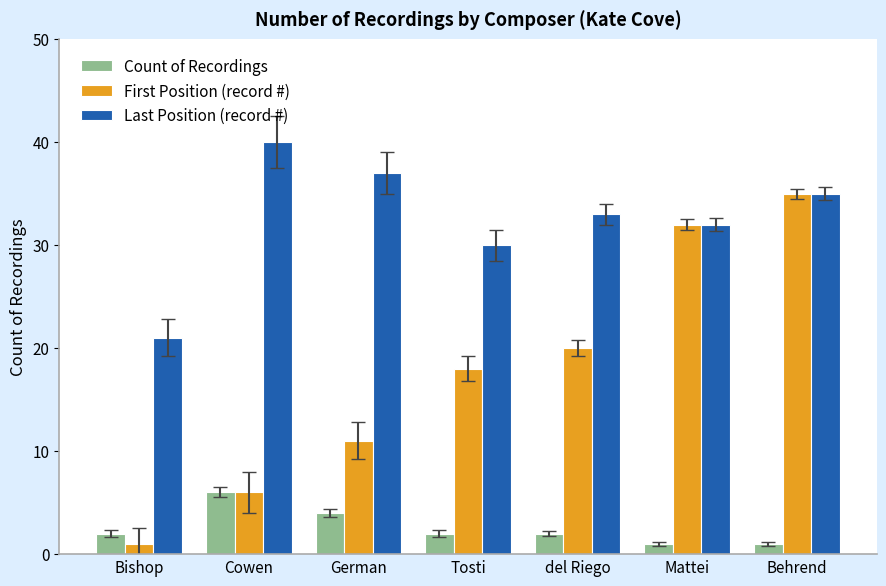

What is the label of the 2nd bar from the left?

Cowen